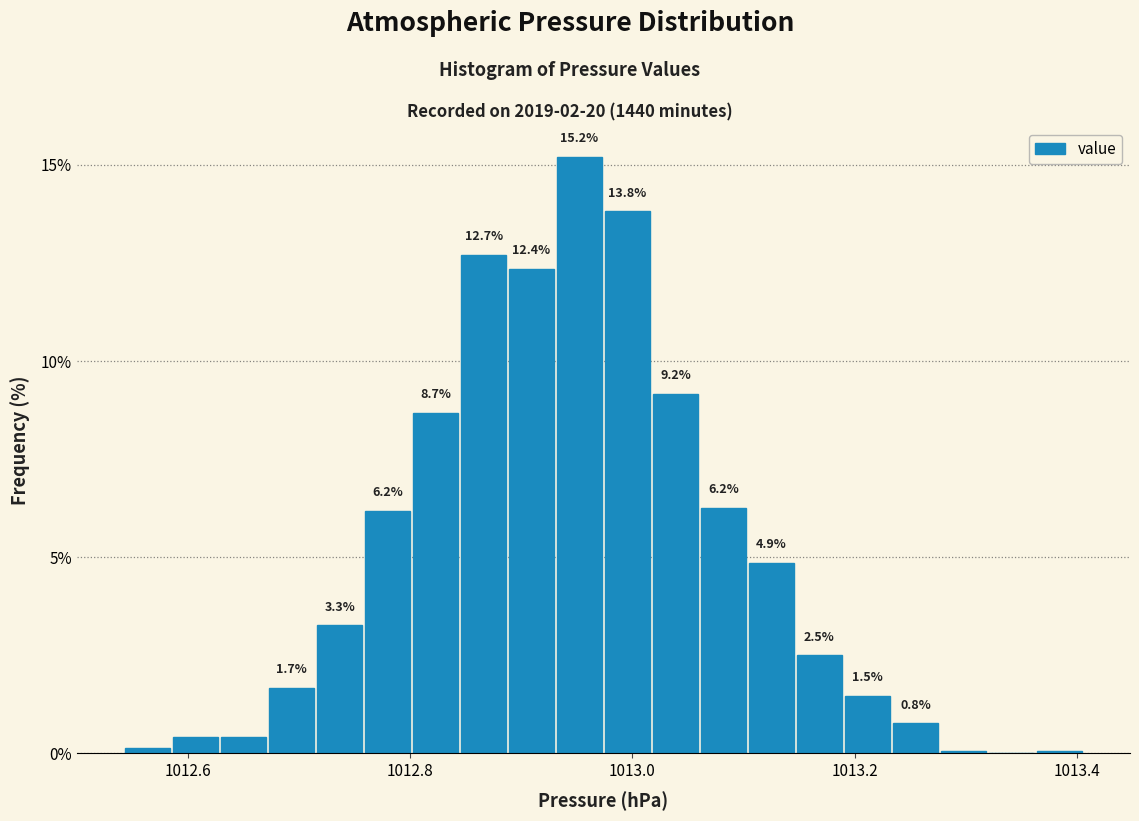

Read against the x-axis, roughly where is the centre of the tallest bar?

1012.96